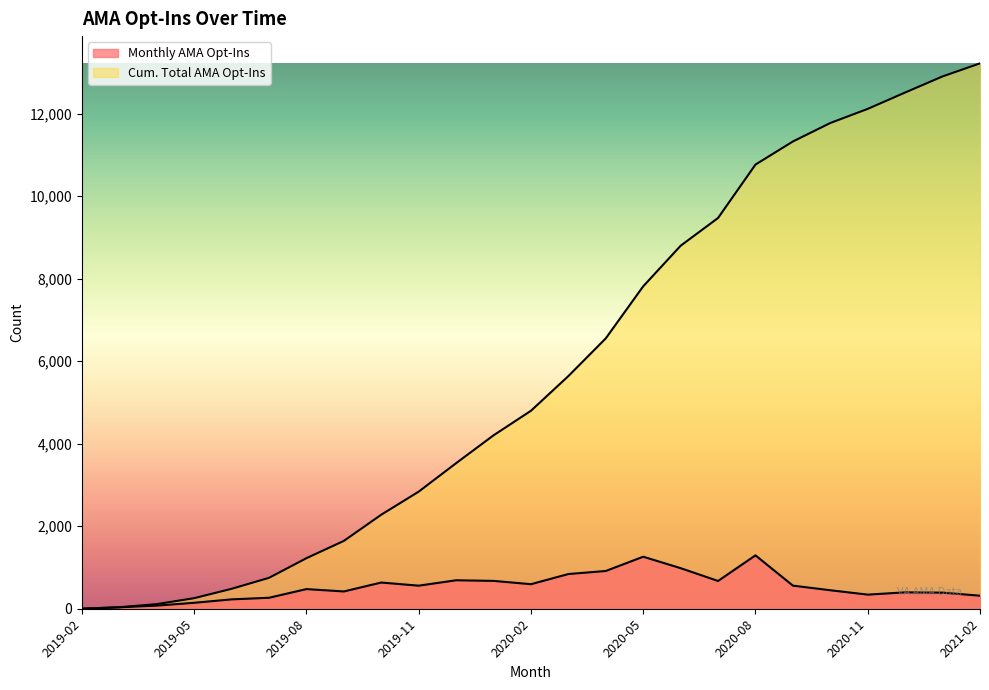

Reading left to right, transcribe all the data shown in this chart.

Monthly AMA Opt-Ins: 2019-02=1	2019-03=35	2019-04=76	2019-05=144	2019-06=227	2019-07=266	2019-08=476	2019-09=419	2019-10=635	2019-11=559	2019-12=690	2020-01=675	2020-02=595	2020-03=841	2020-04=915	2020-05=1261	2020-06=983	2020-07=673	2020-08=1294	2020-09=560	2020-10=448	2020-11=342	2020-12=397	2021-01=390	2021-02=316
Cum. Total AMA Opt-Ins: 2019-02=1	2019-03=36	2019-04=112	2019-05=256	2019-06=483	2019-07=749	2019-08=1225	2019-09=1644	2019-10=2279	2019-11=2838	2019-12=3528	2020-01=4203	2020-02=4798	2020-03=5639	2020-04=6554	2020-05=7815	2020-06=8798	2020-07=9471	2020-08=10765	2020-09=11325	2020-10=11773	2020-11=12115	2020-12=12512	2021-01=12902	2021-02=13218